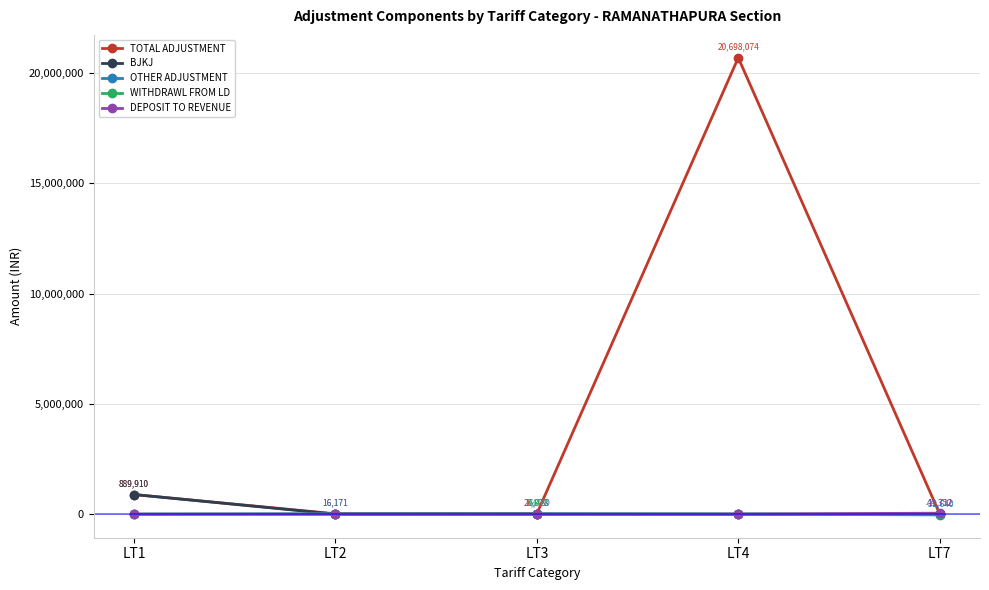

What is the total value across all series at LT2?

32342.0